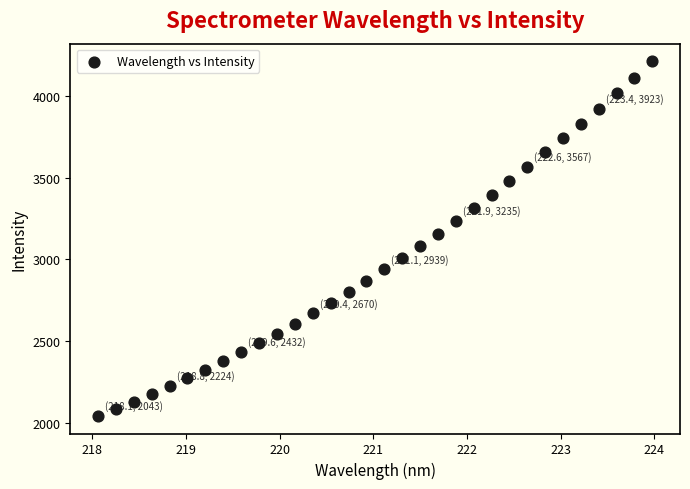

What is the range of X values (max minus min)?

5.9